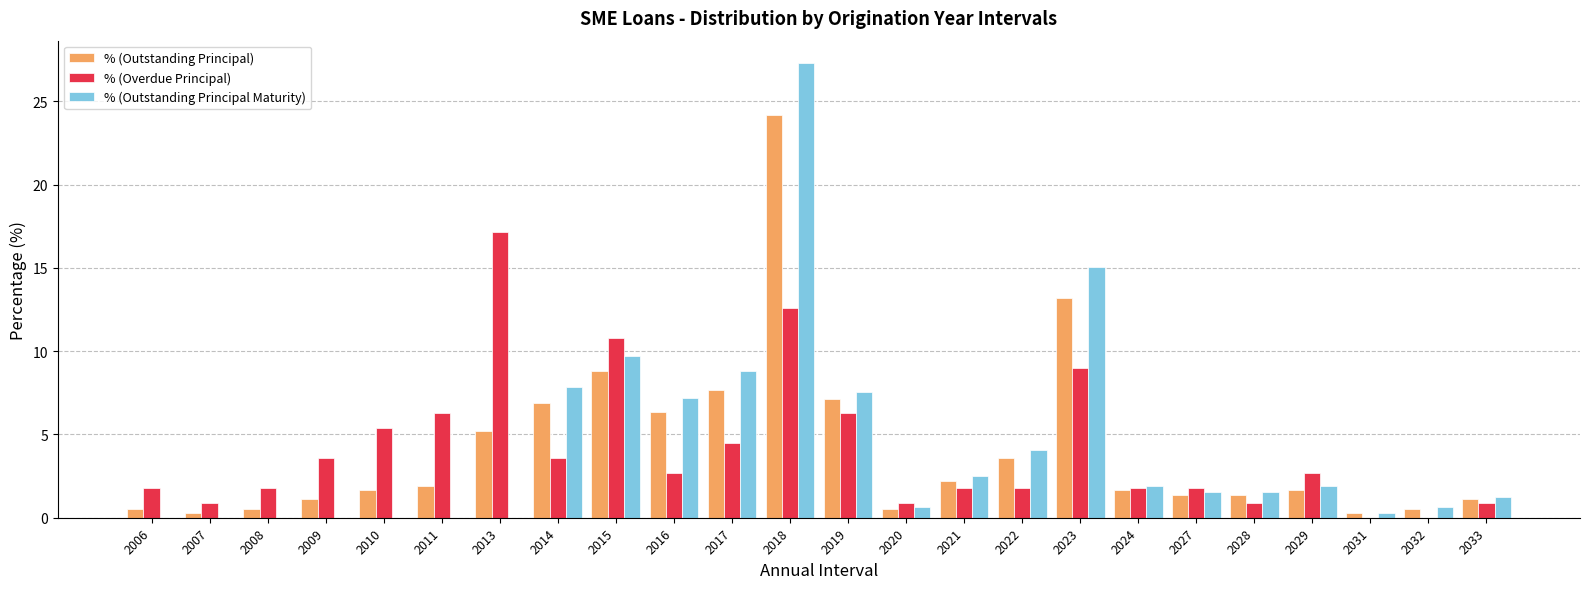

What is the sum of all % (Outstanding Principal) values?

99.7